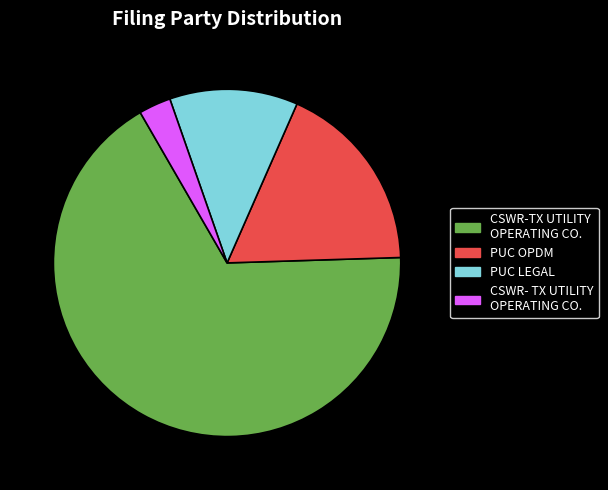

True or false: PUC LEGAL accounts for 12% of the total.

True